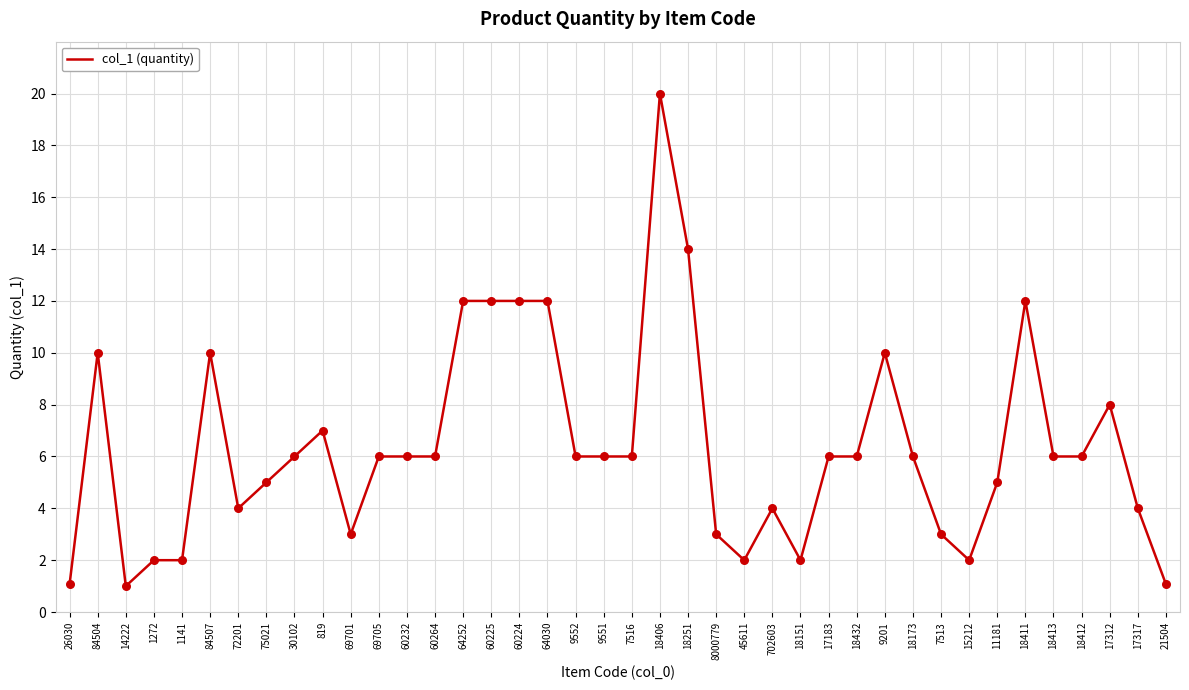

What is the change in value from 69705 to 11181?

-1.0